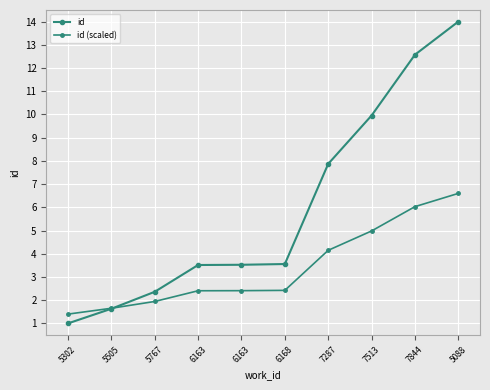

True or false: id and id (scaled) cross at least once.

True